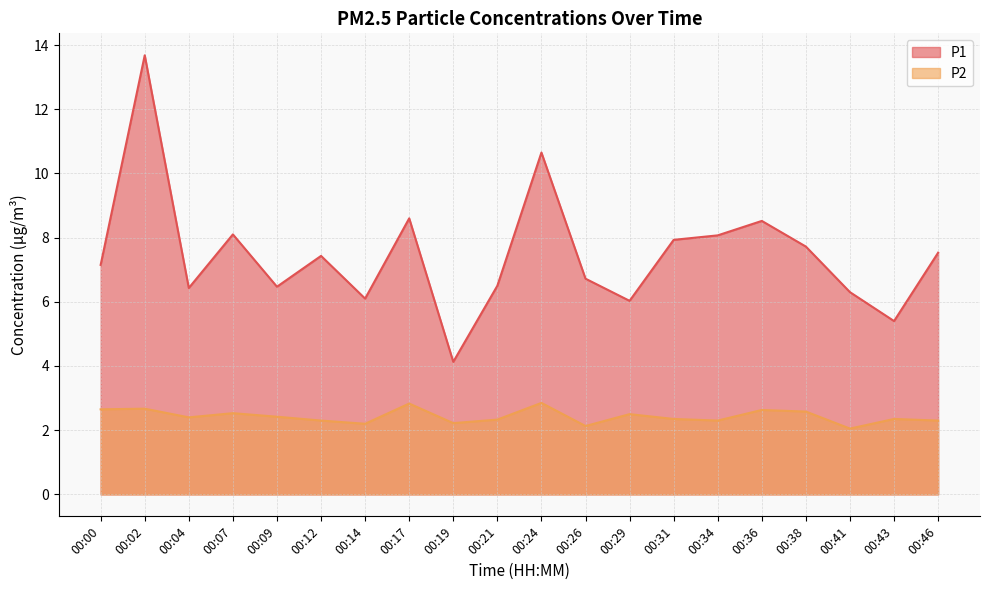

Read the P1 value at 00:24.

10.7